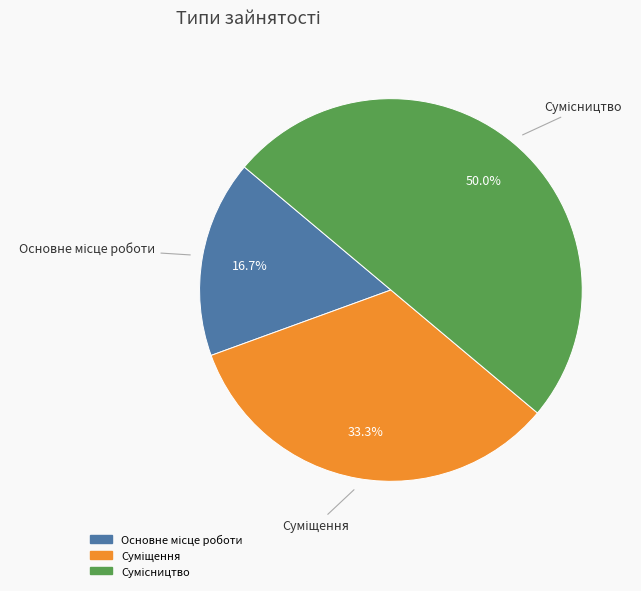

Count the number of slices in the pie.

3